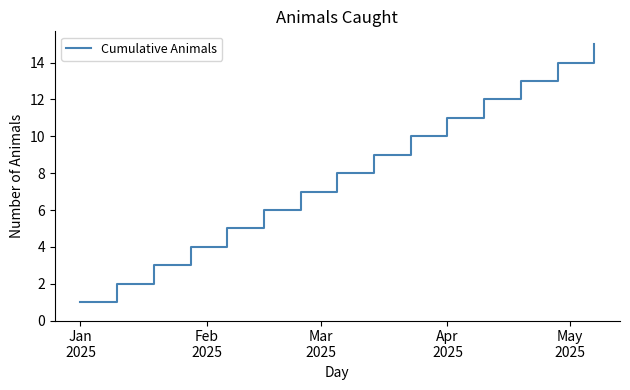

What is the greatest value displayed?

15